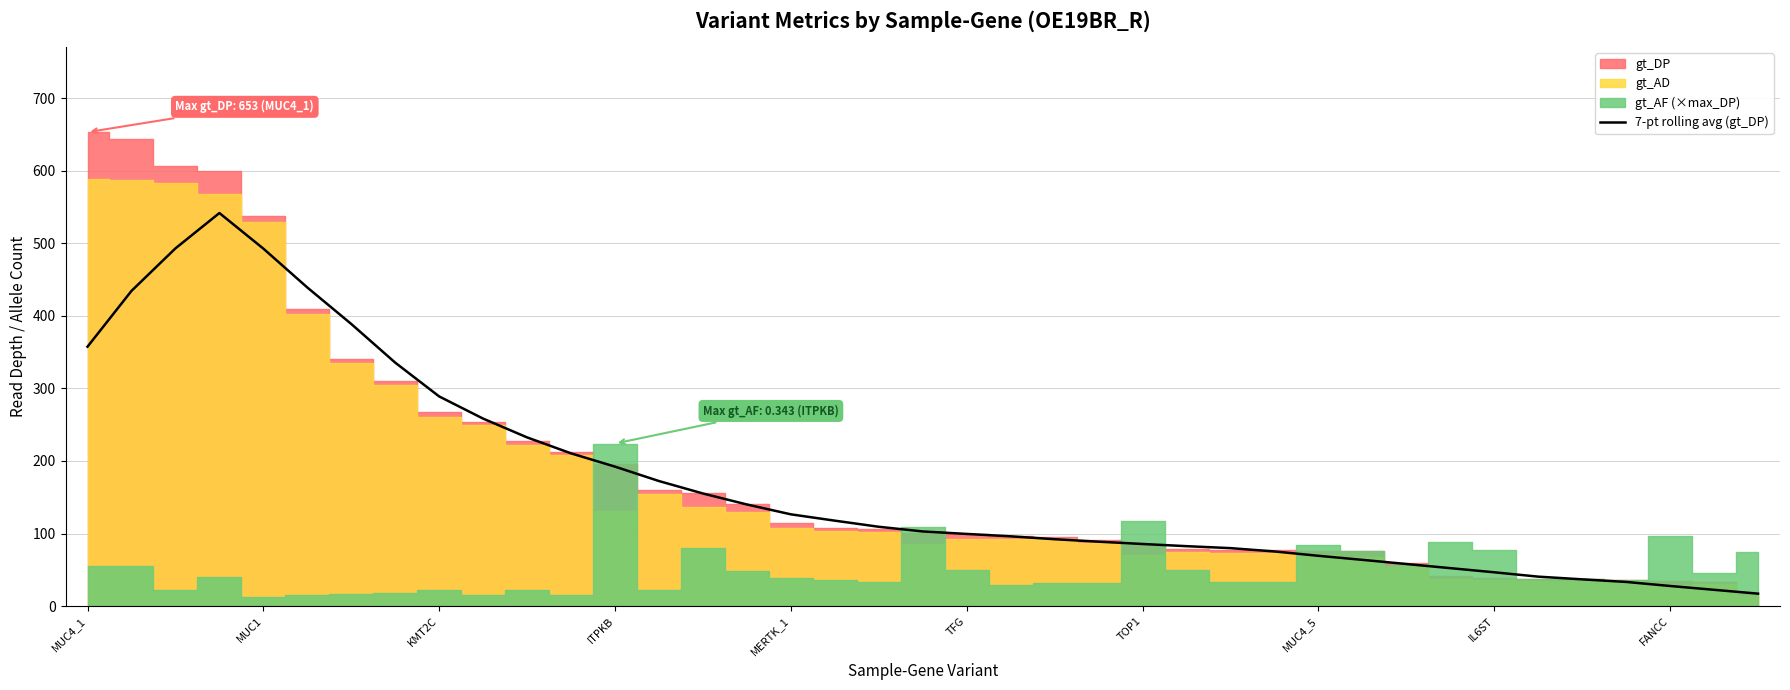

The chart shows a value of 24.2 at 18. True or false?

False